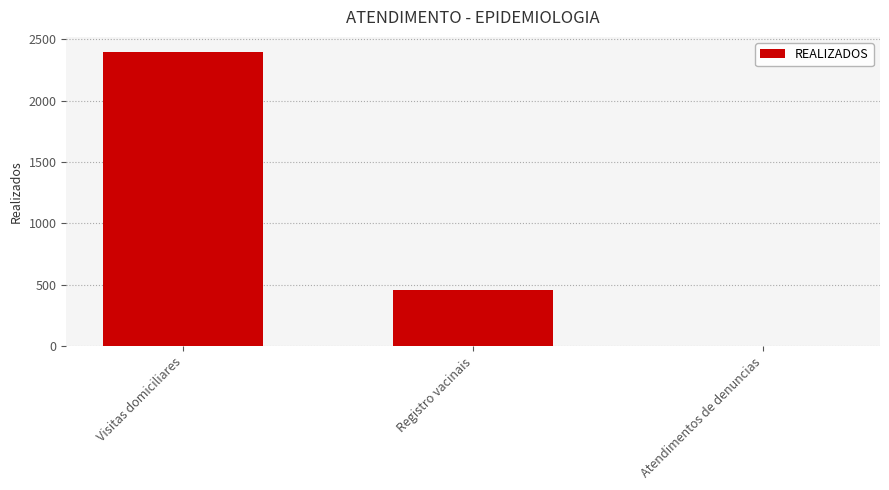

What is the average value?

953